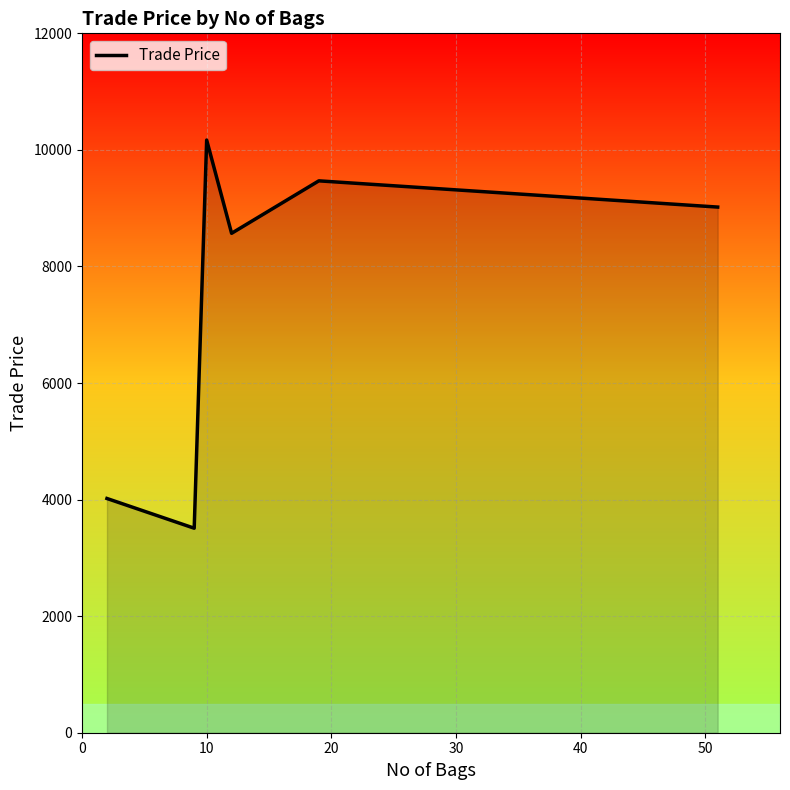

How many interior local valleys (lower than both neighbors) does the data have?

2